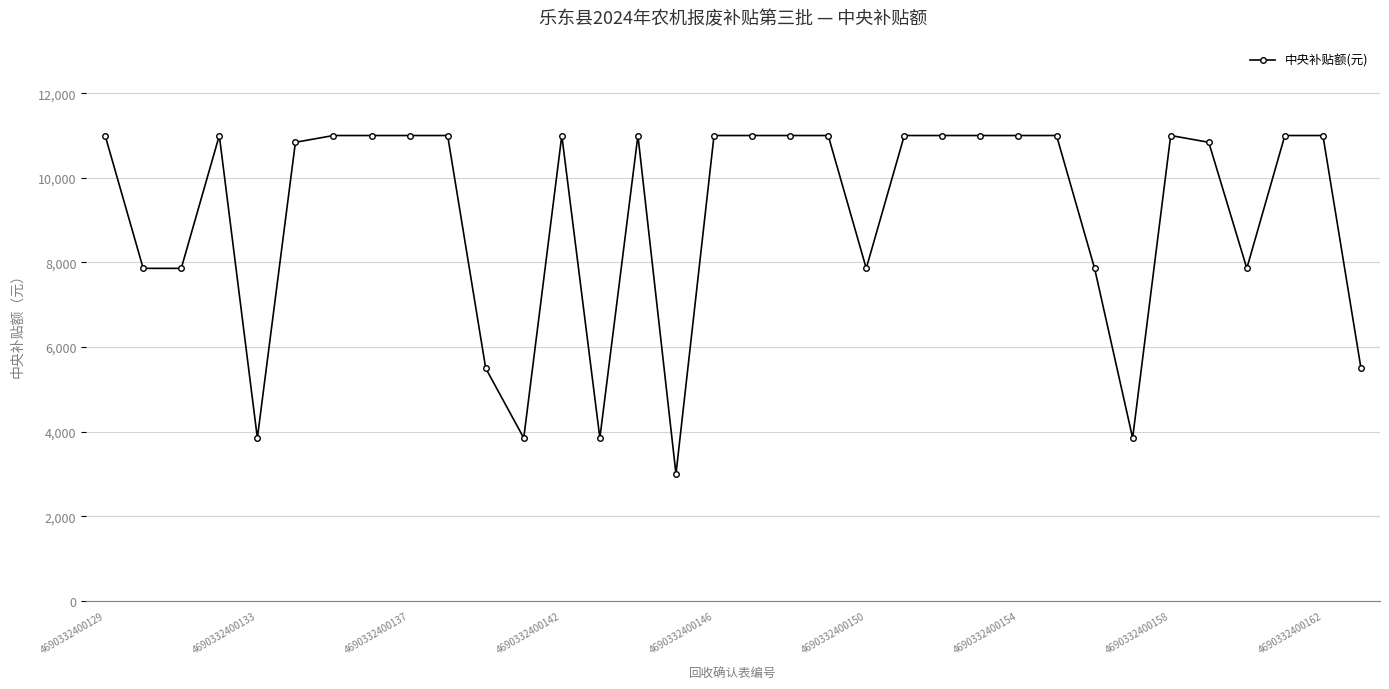

True or false: the data has more than 0 interior local peaks.

True